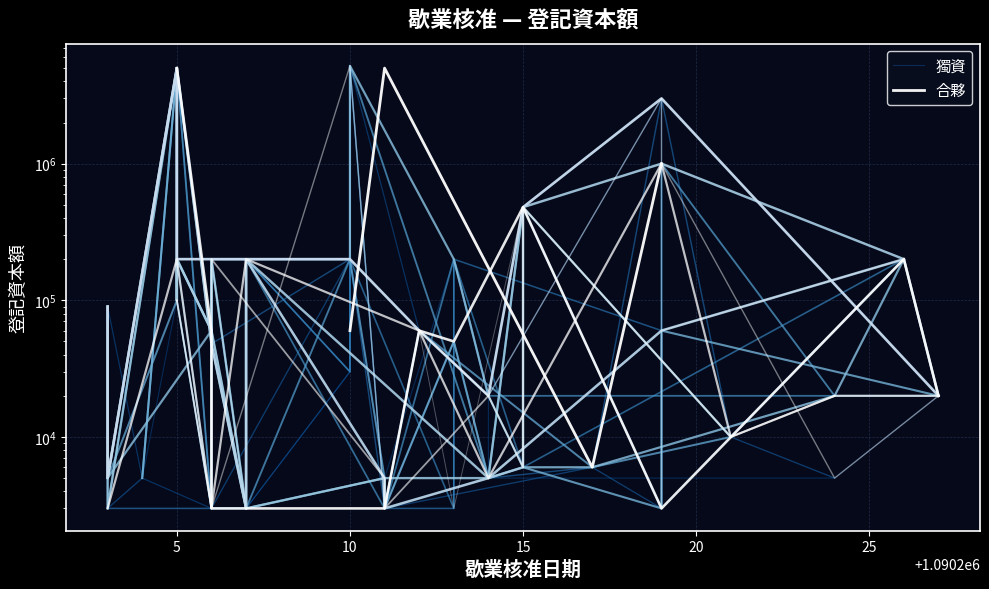

What is the value of the 2nd point from the left?

5000000